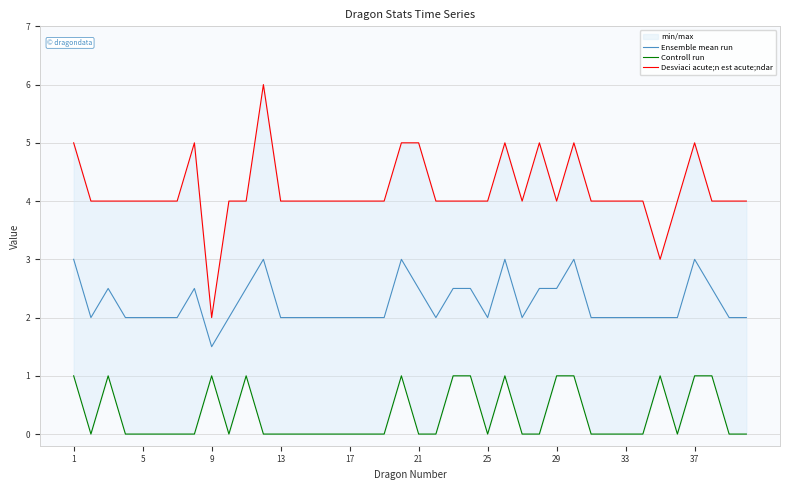

Reading left to right, transcribe all the data shown in this chart.

Ensemble mean run: 3.0	2.0	2.5	2.0	2.0	2.0	2.0	2.5	1.5	2.0	2.5	3.0	2.0	2.0	2.0	2.0	2.0	2.0	2.0	3.0	2.5	2.0	2.5	2.5	2.0	3.0	2.0	2.5	2.5	3.0	2.0	2.0	2.0	2.0	2.0	2.0	3.0	2.5	2.0	2.0
Controll run: 1.0	0.0	1.0	0.0	0.0	0.0	0.0	0.0	1.0	0.0	1.0	0.0	0.0	0.0	0.0	0.0	0.0	0.0	0.0	1.0	0.0	0.0	1.0	1.0	0.0	1.0	0.0	0.0	1.0	1.0	0.0	0.0	0.0	0.0	1.0	0.0	1.0	1.0	0.0	0.0
Desviaci acute;n est acute;ndar: 5.0	4.0	4.0	4.0	4.0	4.0	4.0	5.0	2.0	4.0	4.0	6.0	4.0	4.0	4.0	4.0	4.0	4.0	4.0	5.0	5.0	4.0	4.0	4.0	4.0	5.0	4.0	5.0	4.0	5.0	4.0	4.0	4.0	4.0	3.0	4.0	5.0	4.0	4.0	4.0